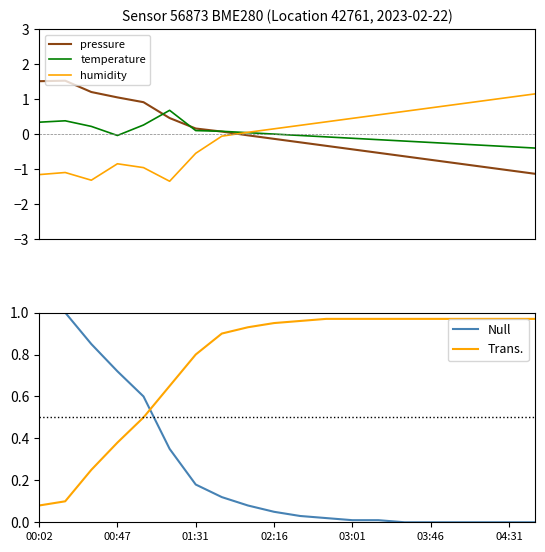

The value of Trans. at 11 is 1.0. True or false?

True